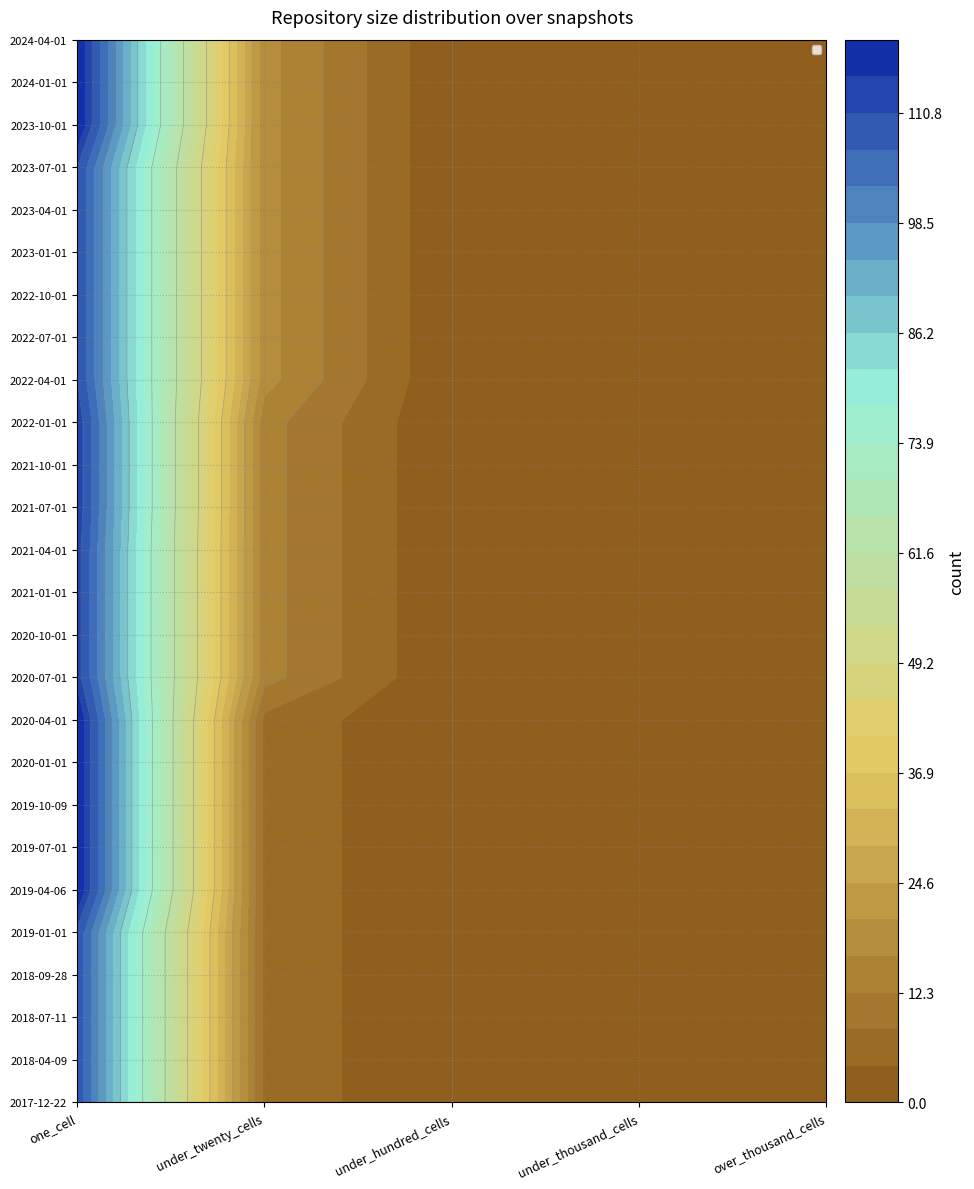

At how many categories does at least one series exceed 73?

1